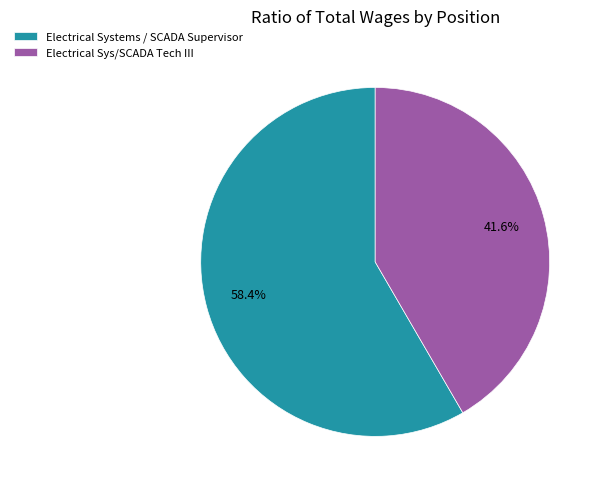

The Electrical Systems / SCADA Supervisor slice represents 58% of the pie. True or false?

True